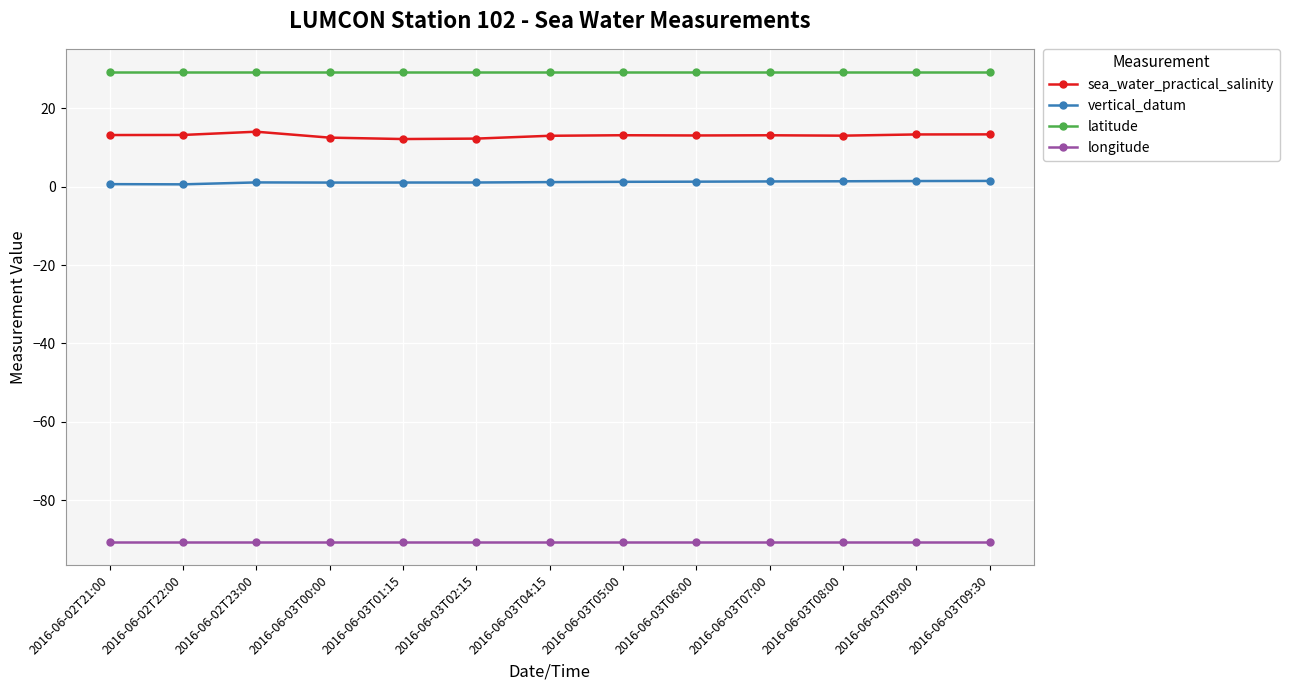

What is the label of the 1st point from the left?

2016-06-02T21:00